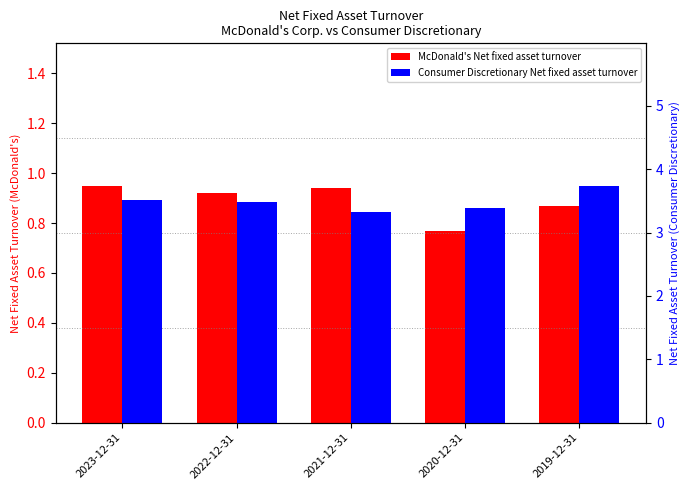

What is the highest value of the Consumer Discretionary (Net fixed asset turnover) series?

3.7